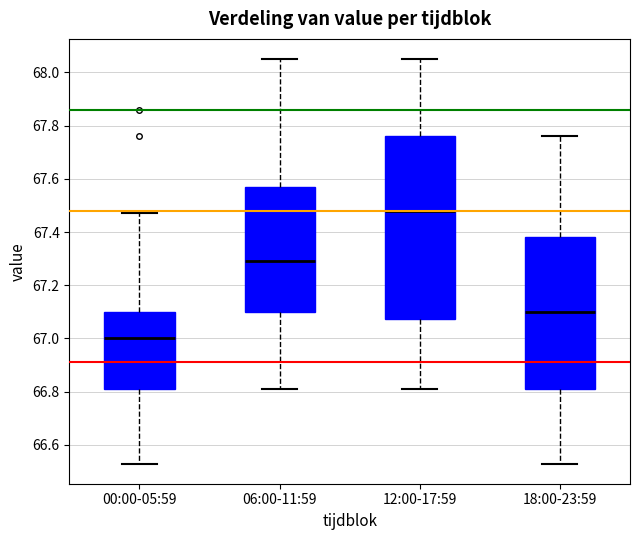

Comparing the boxes themselves (not the whiskers), which one is the tallest?

12:00-17:59